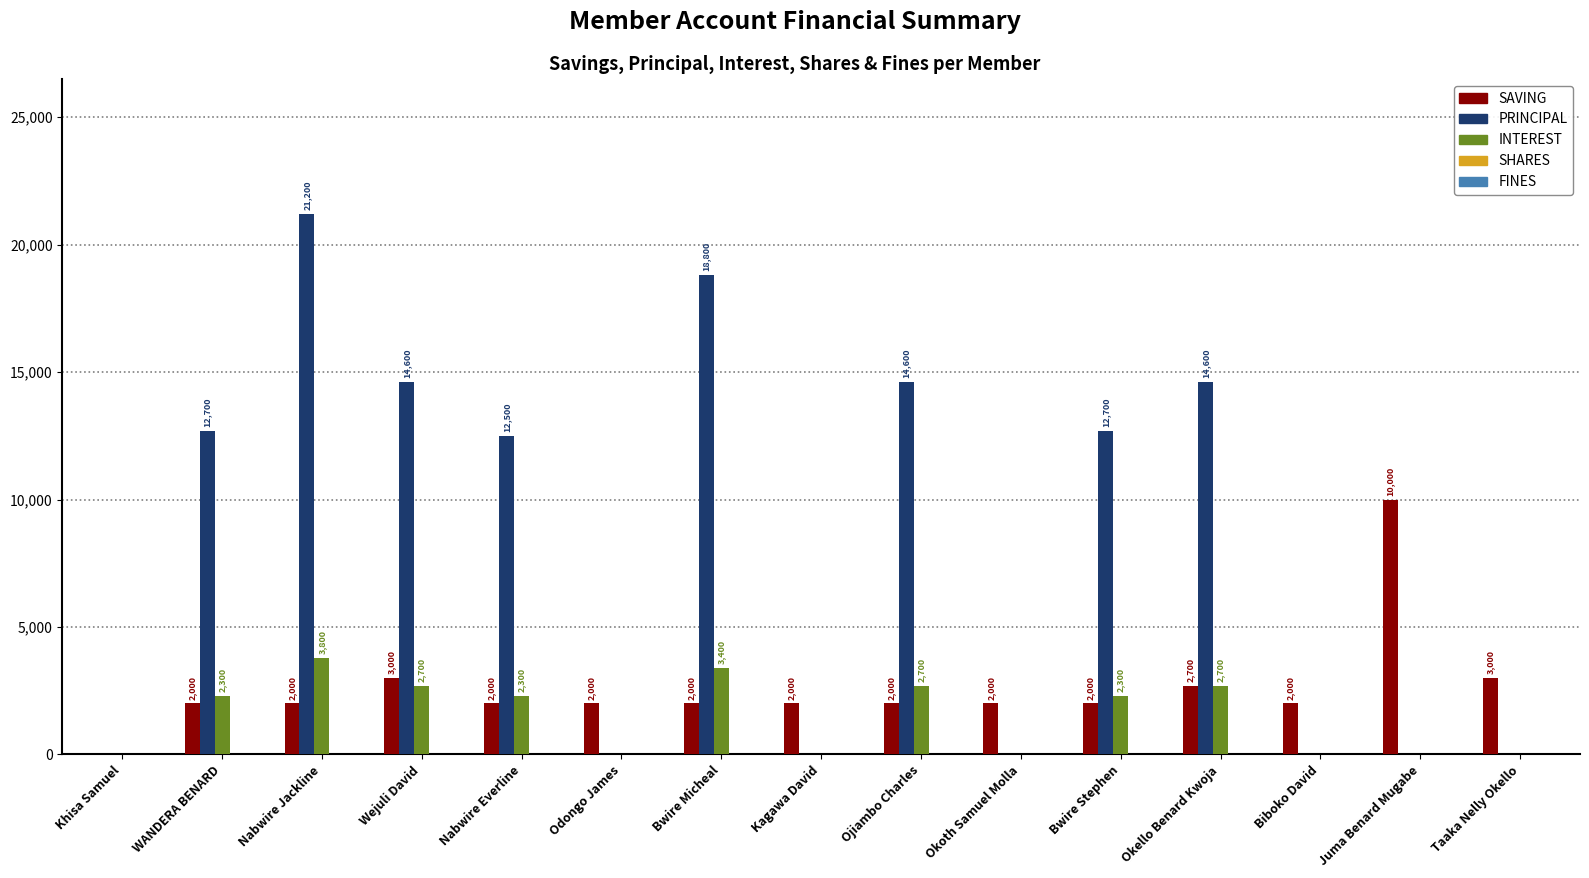

The SAVING series shows 2623 at Juma Benard Mugabe. True or false?

False